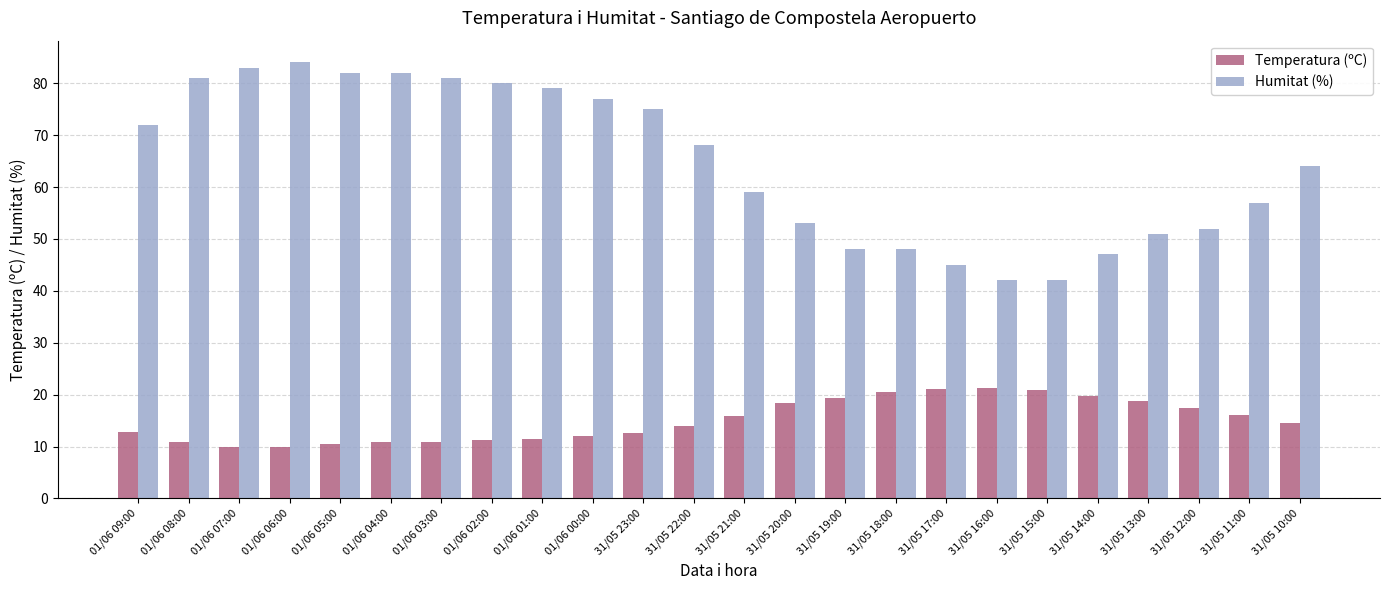

Is it true that Temperatura (ºC) equals 19.4 at 01/06 08:00?

False